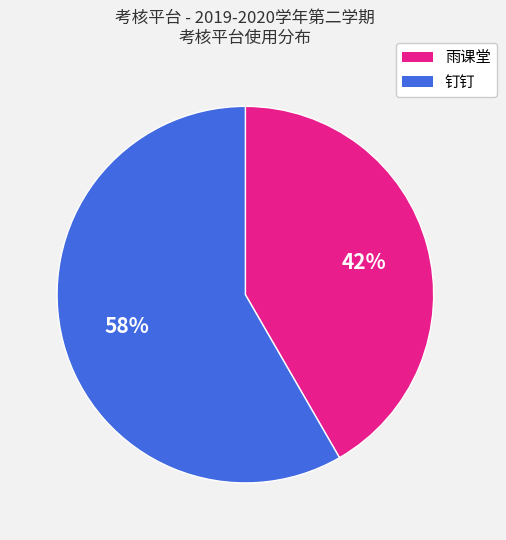

True or false: 钉钉 accounts for 58% of the total.

True